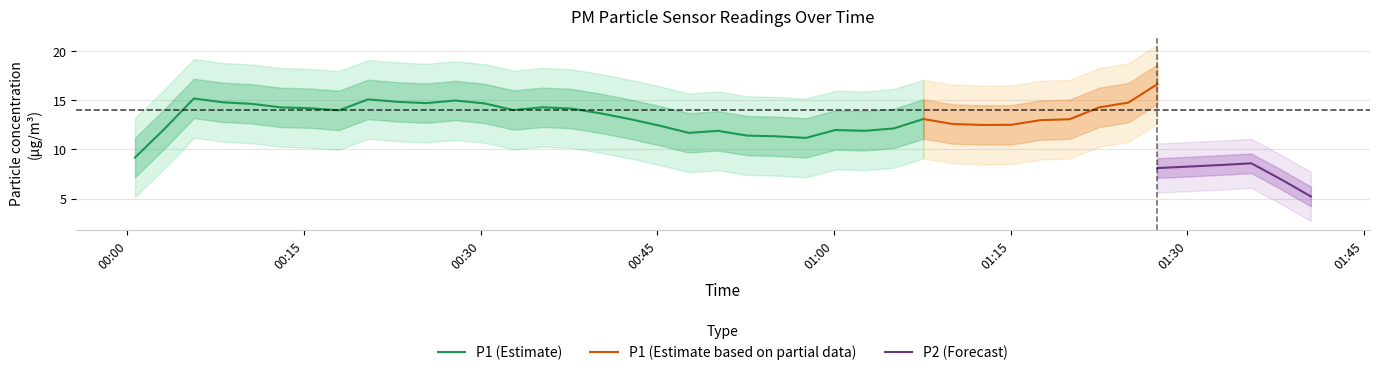

What is the maximum value for P1 (Estimate)?

15.2